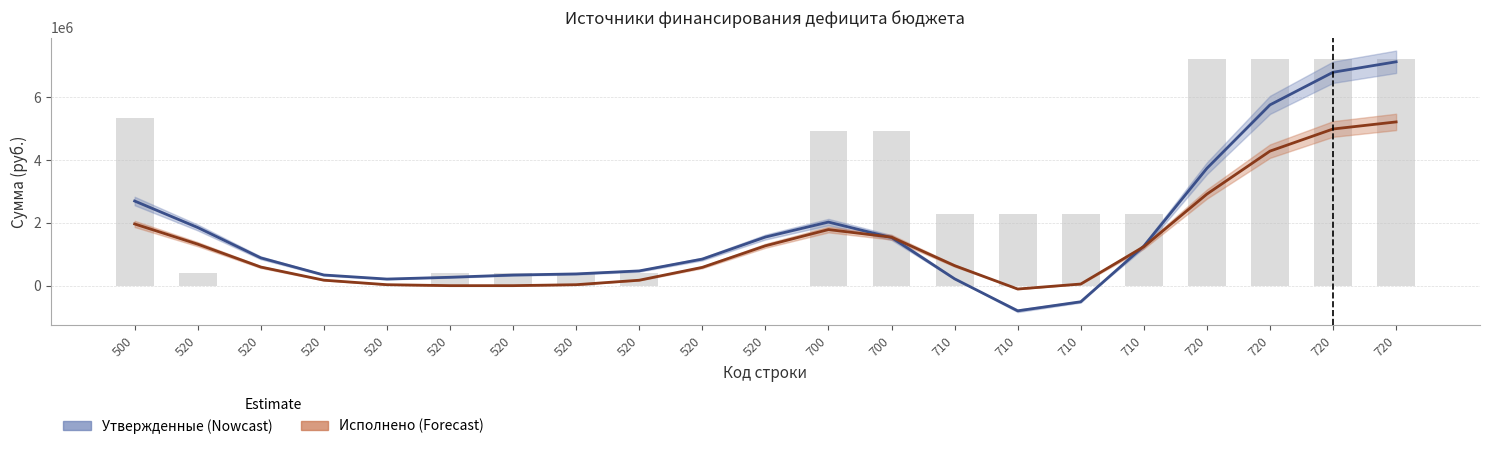

What is the spread (max minus min) of values at 520?

419000.0